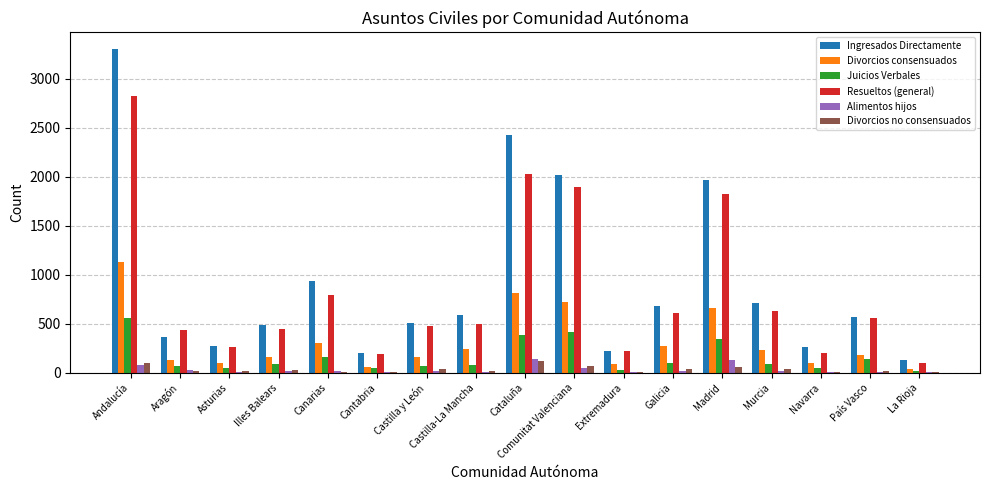

Are the bars horizontal?

No